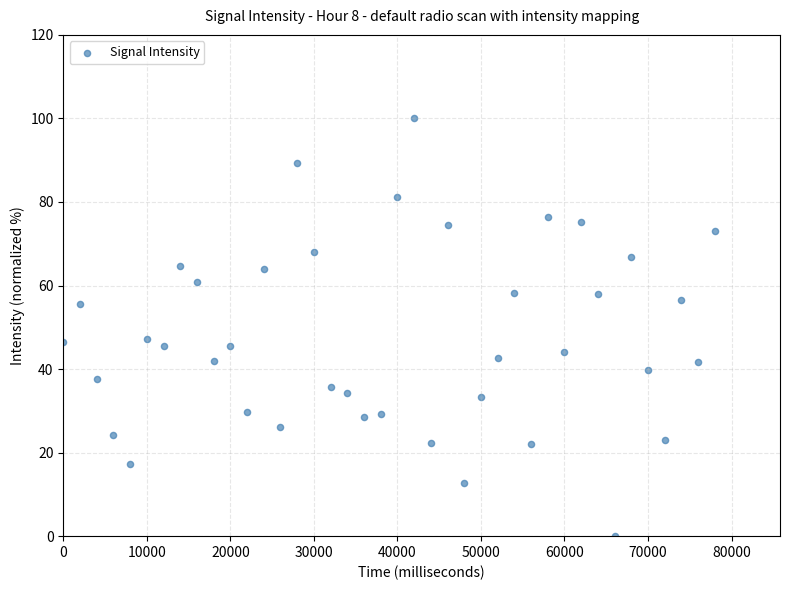

What is the range of X values (max minus min)?

78000.0